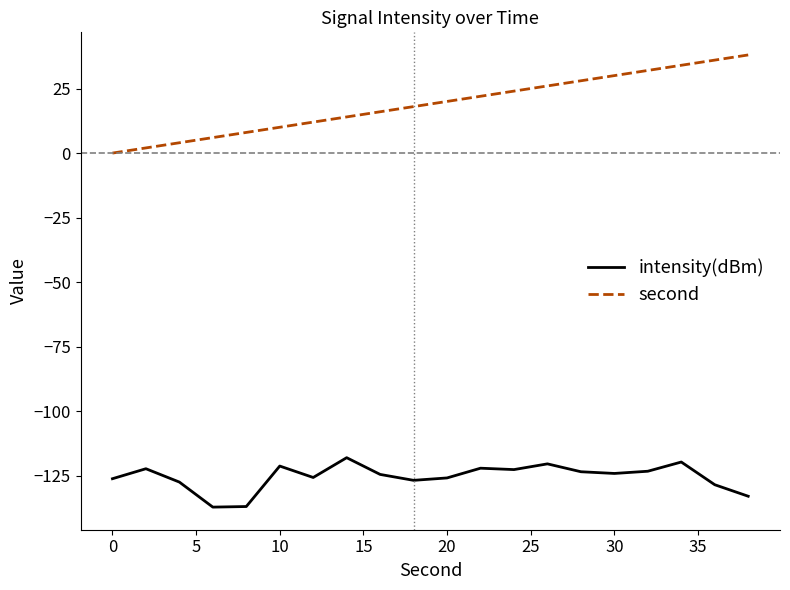

What is the difference between the maximum and minimum values in the second series?

38.0